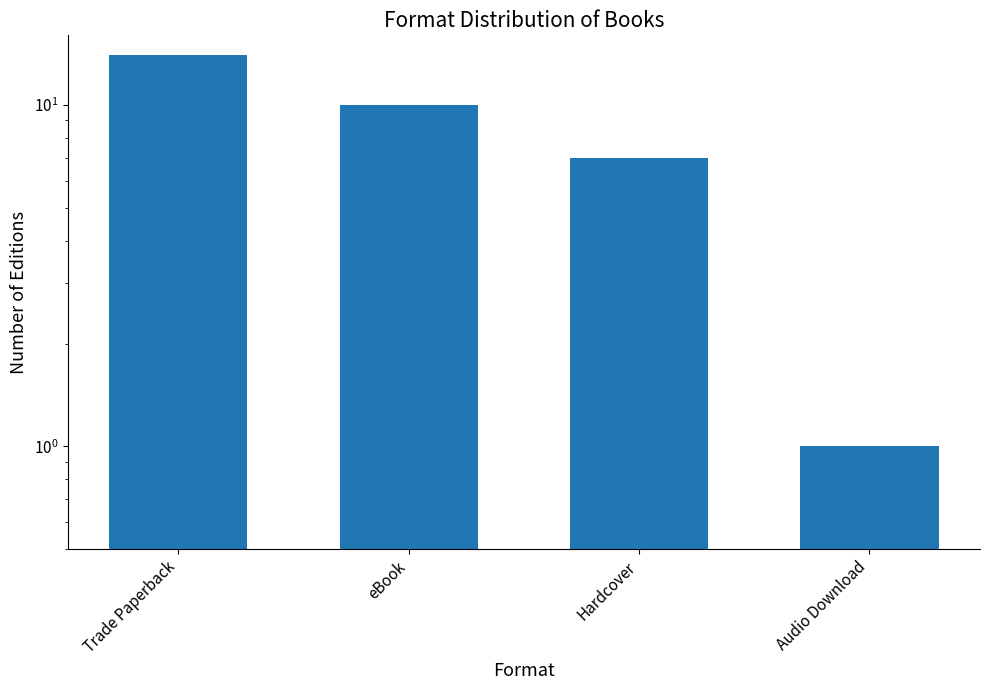

List the labels in order of value, largest first.

Trade Paperback, eBook, Hardcover, Audio Download